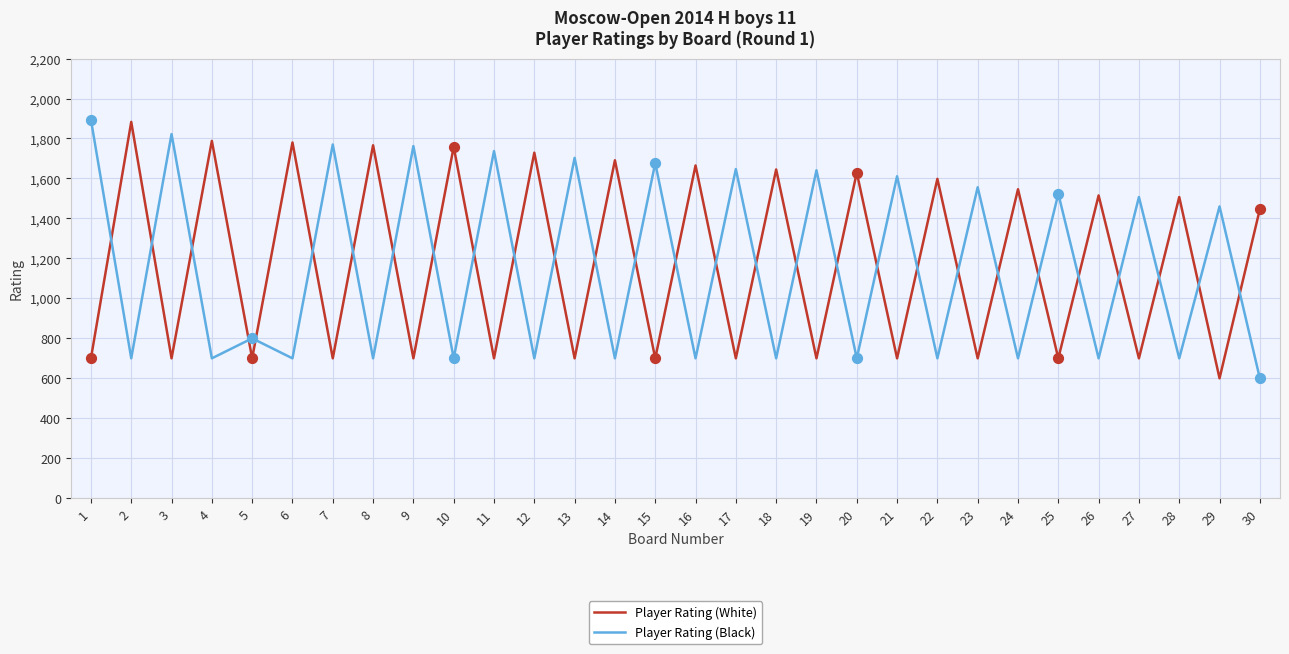

What is the spread (max minus min) of values at 5?

100